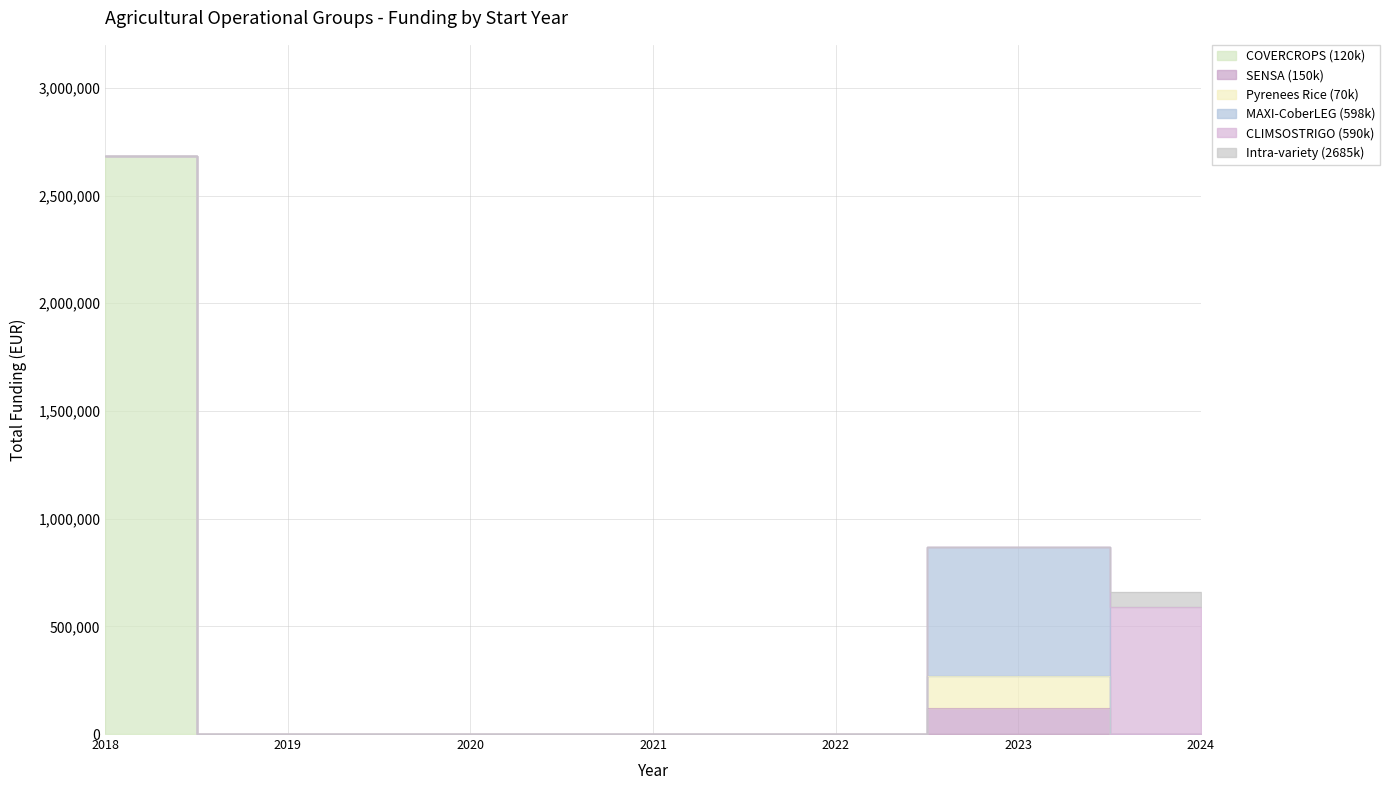

Reading left to right, list all the values displayed in this chart.

2685474	120000	150000	598609	590712	70000